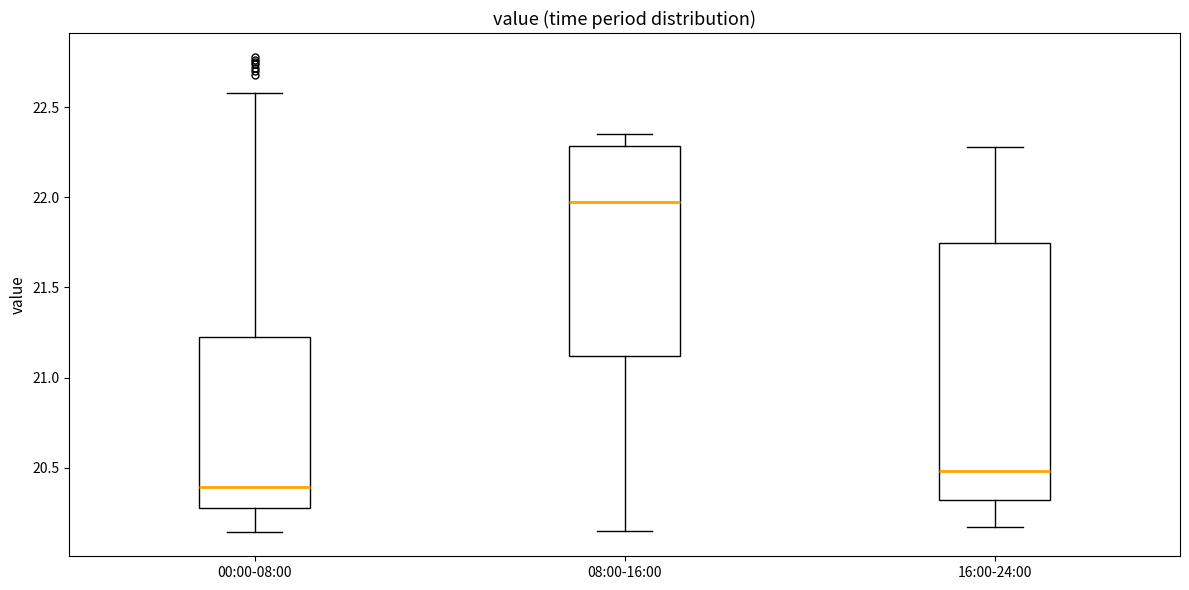

Reading left to right, read every box against the y-axis: the position of its median line, the range the box covers, and the ends of its whiskers. The values are not printed on the chart, so give them approximately, as read against the axis.

00:00-08:00: median 20.40, box 20.30 to 21.25, whiskers 20.15 to 22.60
08:00-16:00: median 22.00, box 21.10 to 22.30, whiskers 20.15 to 22.35
16:00-24:00: median 20.50, box 20.30 to 21.75, whiskers 20.15 to 22.30